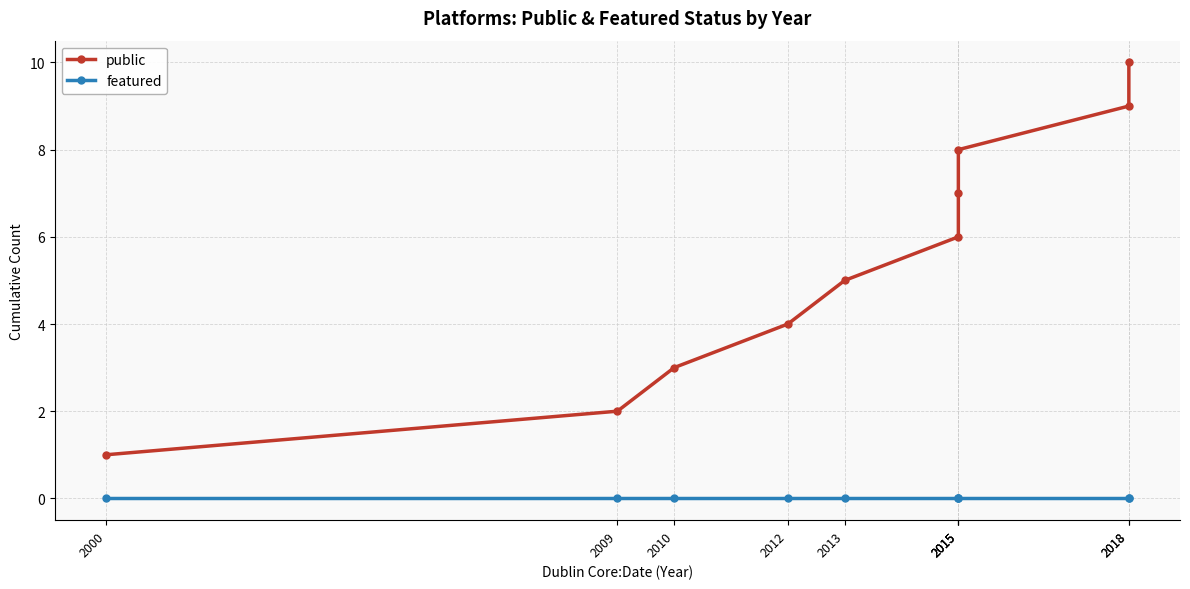

What is the highest value of the public series?

10